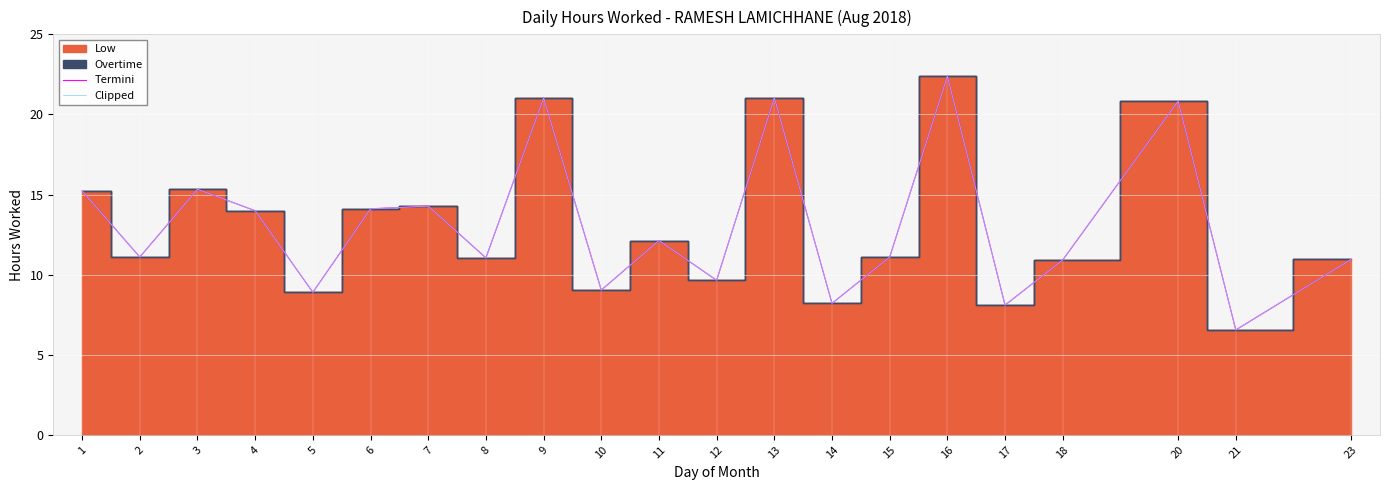

True or false: Termini and Clipped cross at least once.

False